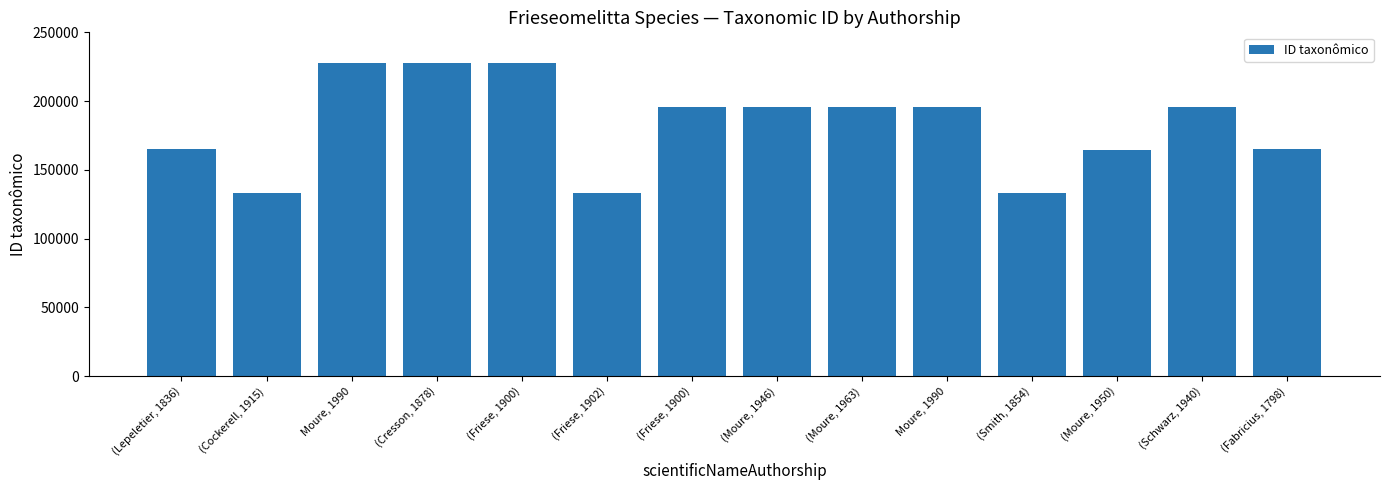

What is the value of the 12th bar from the left?

164488